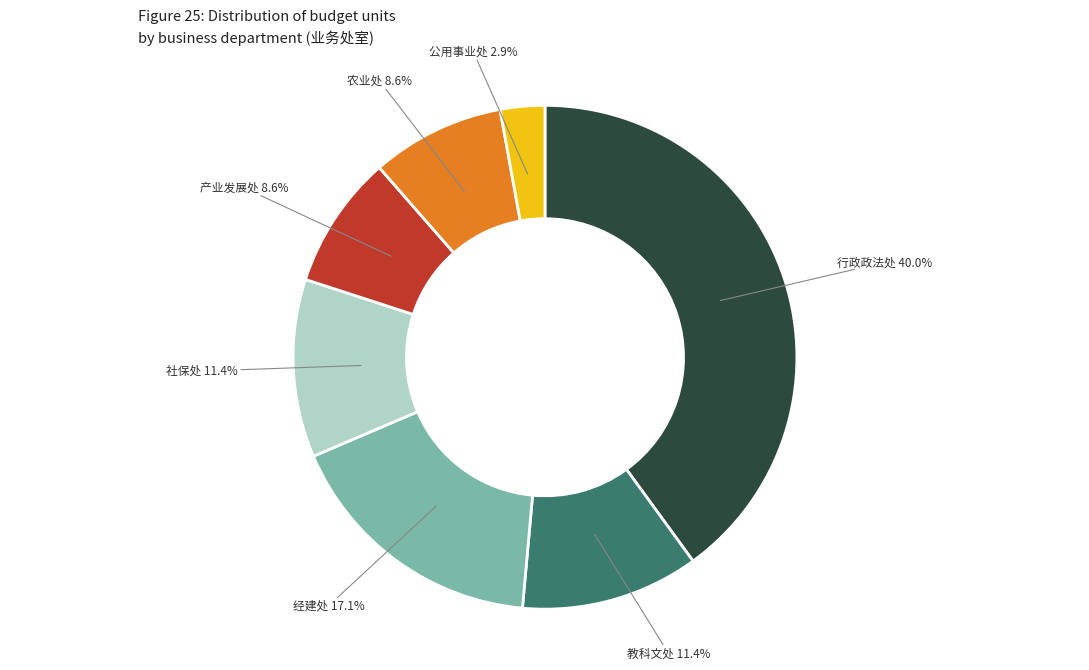

Count the number of slices in the pie.

7